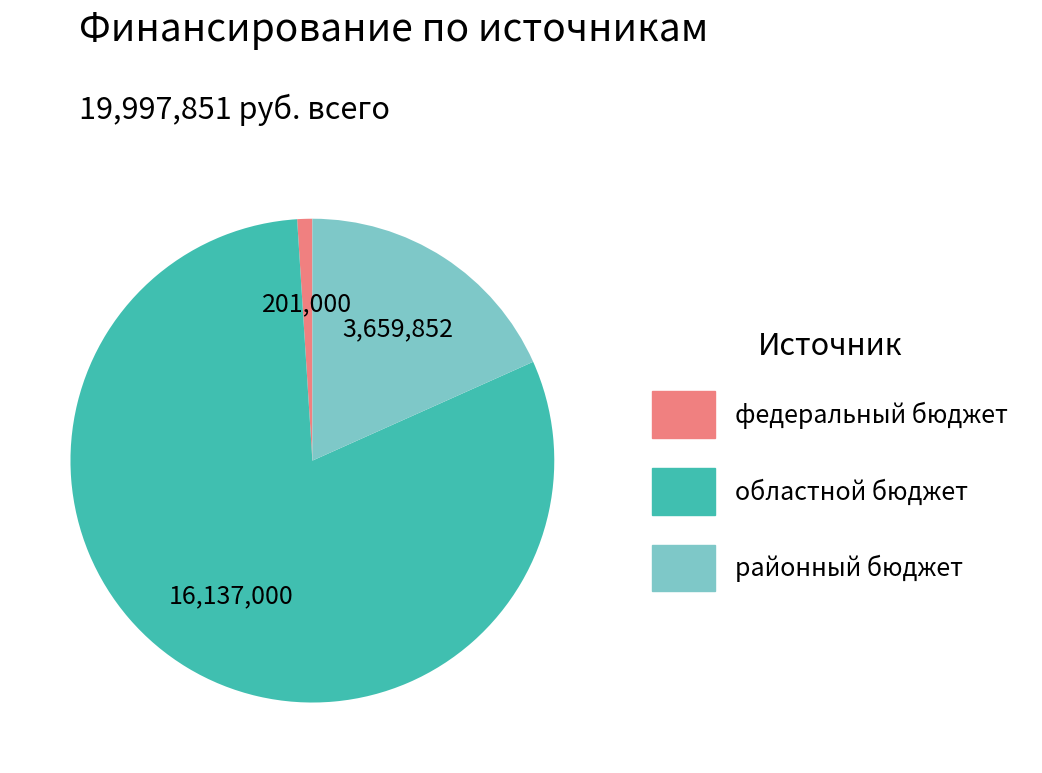

True or false: областной бюджет accounts for 81% of the total.

True